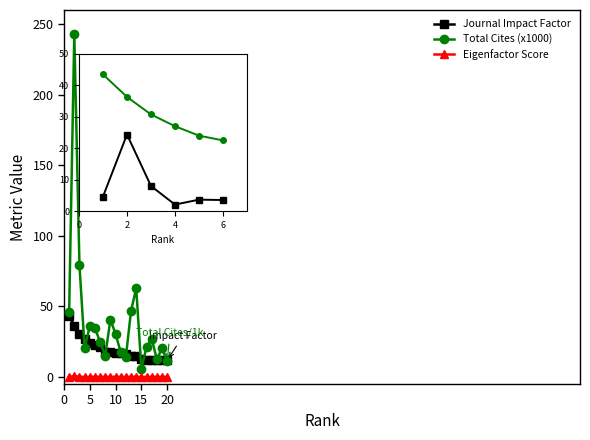

List the labels in order of Eigenfactor Score value, largest first.

2, 14, 3, 10, 6, 13, 1, 5, 7, 9, 17, 16, 19, 8, 12, 11, 4, 18, 20, 15